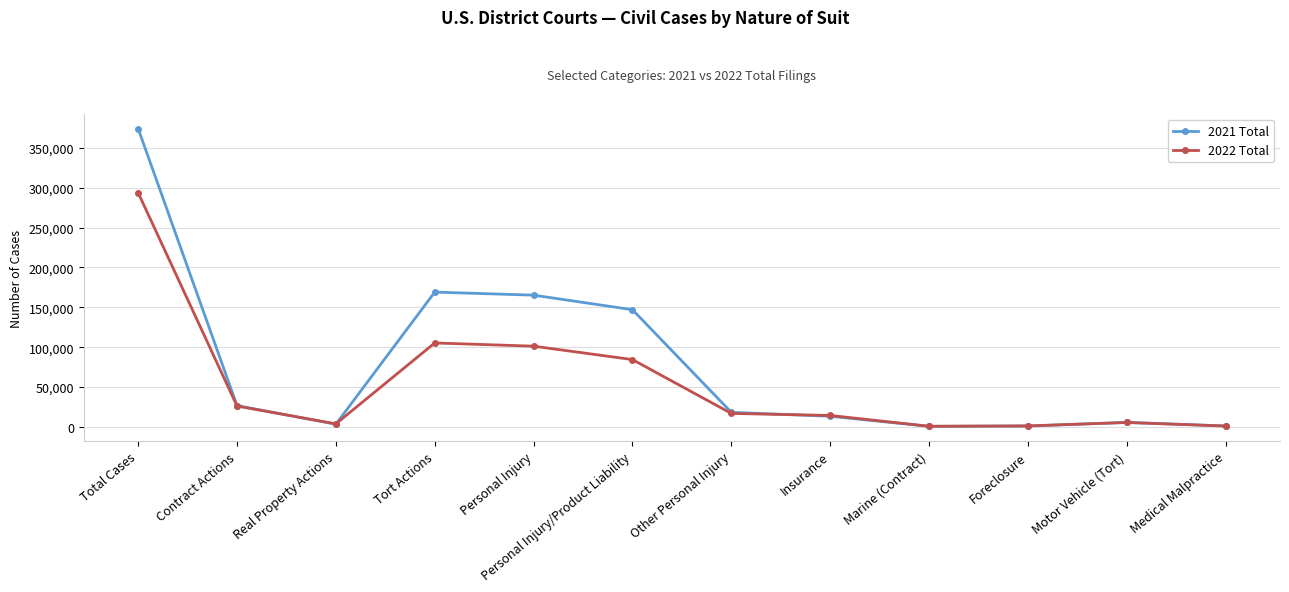

True or false: 2022 Total has a value of 293762 at Total Cases.

True